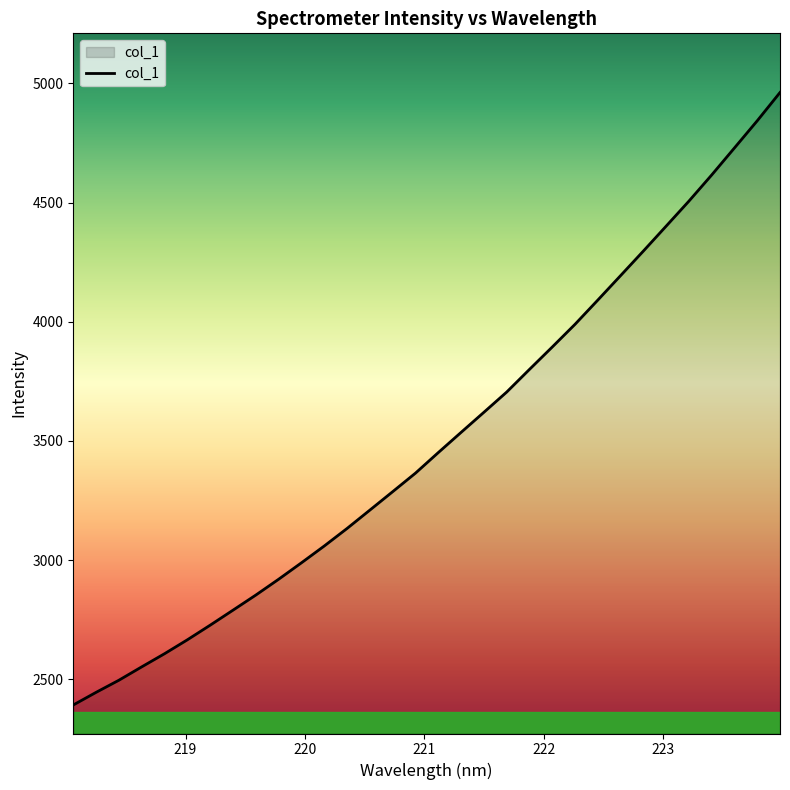

What is the smallest value displayed?

2392.7